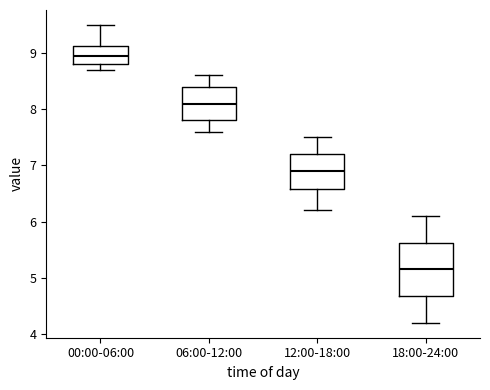

Reading left to right, read every box against the y-axis: the position of its median line, the range the box covers, and the ends of its whiskers. The values are not printed on the chart, so give them approximately, as read against the axis.

00:00-06:00: median 9.0, box 8.8 to 9.1, whiskers 8.7 to 9.5
06:00-12:00: median 8.1, box 7.8 to 8.4, whiskers 7.6 to 8.6
12:00-18:00: median 6.9, box 6.6 to 7.2, whiskers 6.2 to 7.5
18:00-24:00: median 5.2, box 4.7 to 5.6, whiskers 4.2 to 6.1